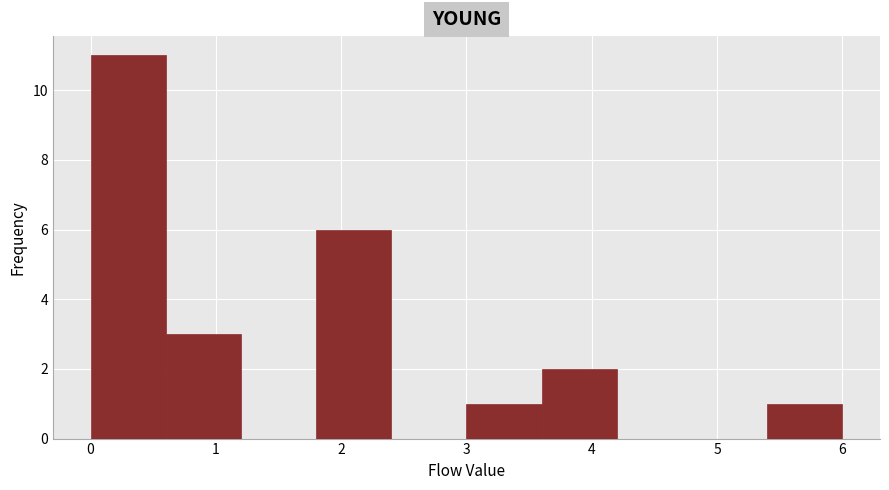

How tall is the bar that spans 5.4 to 6.0 on the x-axis? The values are not printed on the chart, so give them approximately, as read against the axis.

1